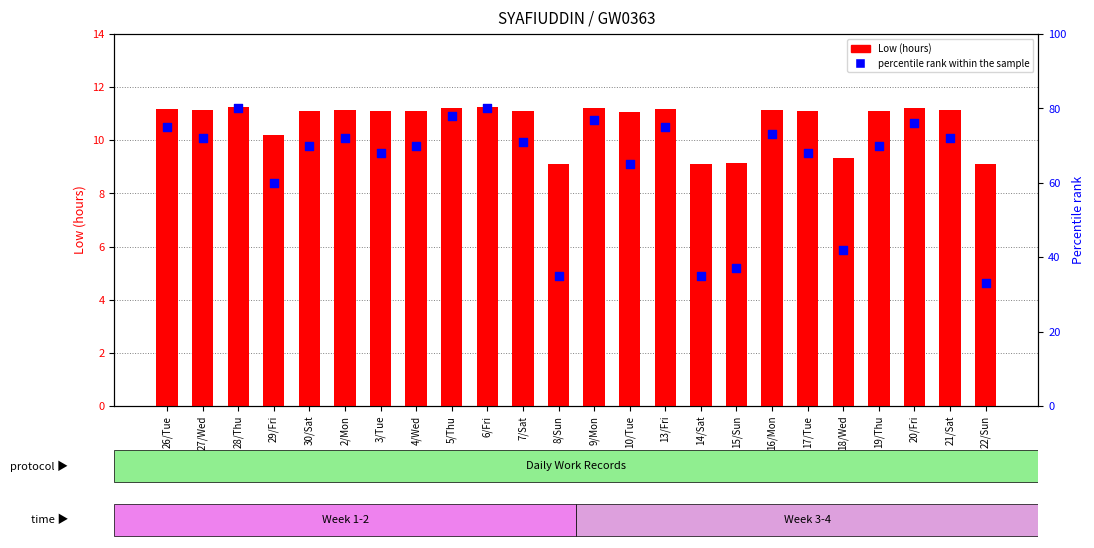

What are all the series names shown in the legend?

Low (hours), percentile rank within the sample